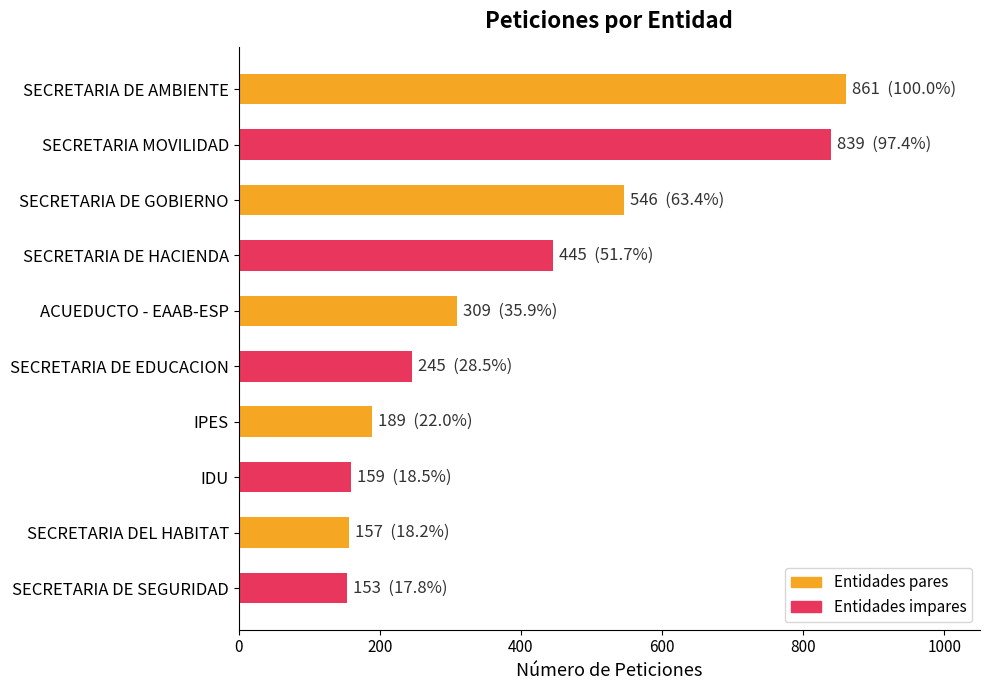

What is the change in value from SECRETARIA DE HACIENDA to IPES?

-256